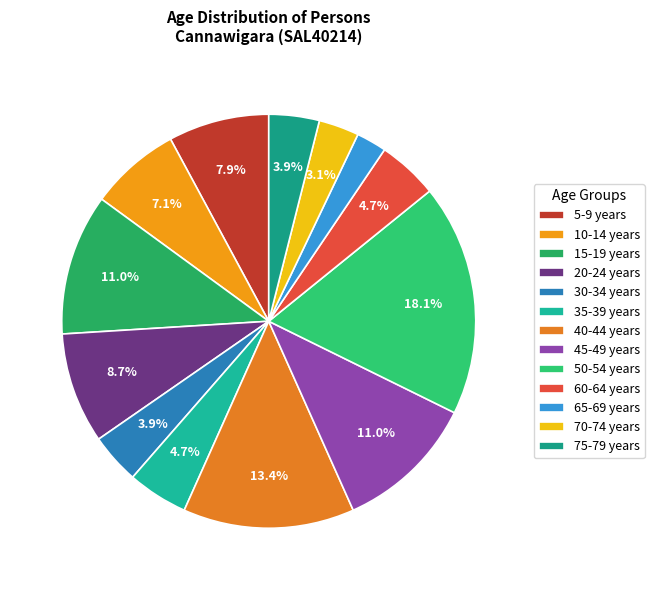

What percentage is the 35-39 years slice, to the nearest percent?

5%